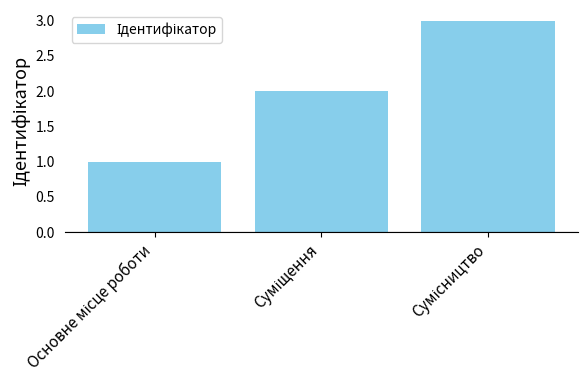

What is the sum of all values?

6